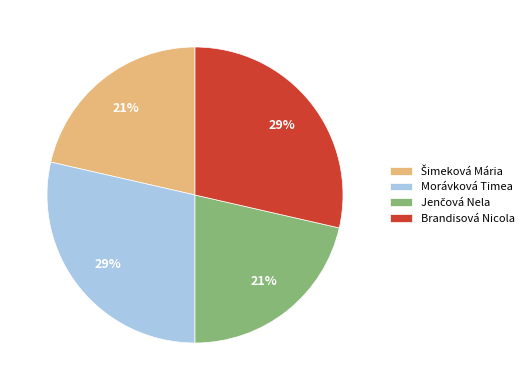

To the nearest percent, what is the average slice percentage?

25%